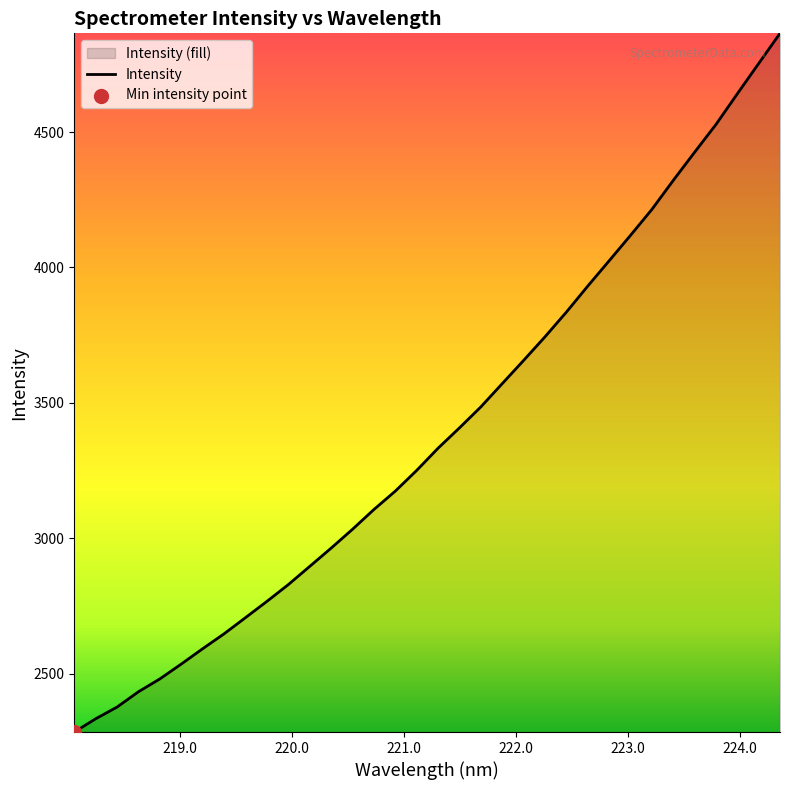

What is the greatest value displayed?

4864.3